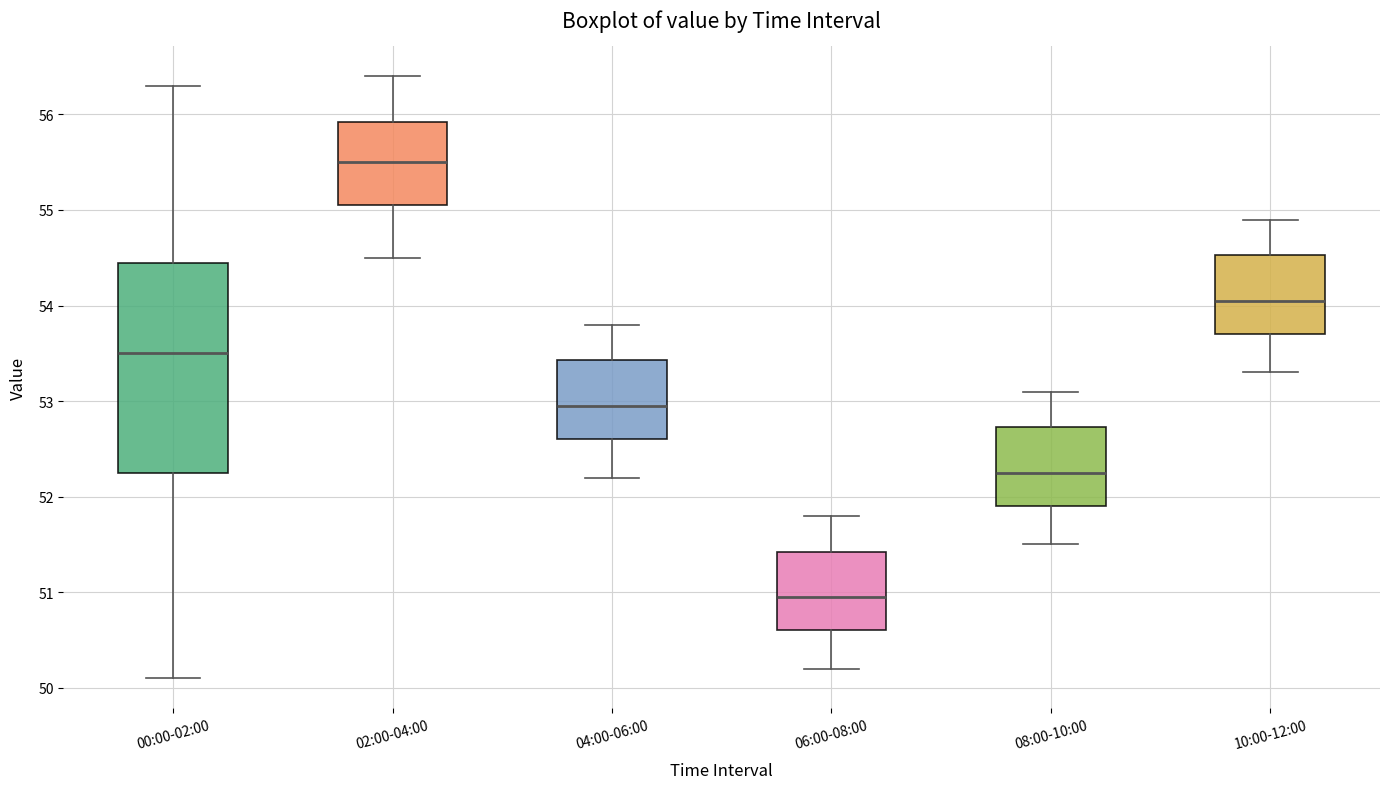

Reading left to right, transcribe this box plot: for each box, give where its median line is, the range the box spans, and where its two whiskers end, as read against the y-axis. The values are not printed on the chart, so give them approximately, as read against the axis.

00:00-02:00: median 53.5, box 52.3 to 54.5, whiskers 50.1 to 56.3
02:00-04:00: median 55.5, box 55.1 to 55.9, whiskers 54.5 to 56.4
04:00-06:00: median 53.0, box 52.6 to 53.4, whiskers 52.2 to 53.8
06:00-08:00: median 51.0, box 50.6 to 51.4, whiskers 50.2 to 51.8
08:00-10:00: median 52.3, box 51.9 to 52.7, whiskers 51.5 to 53.1
10:00-12:00: median 54.1, box 53.7 to 54.5, whiskers 53.3 to 54.9